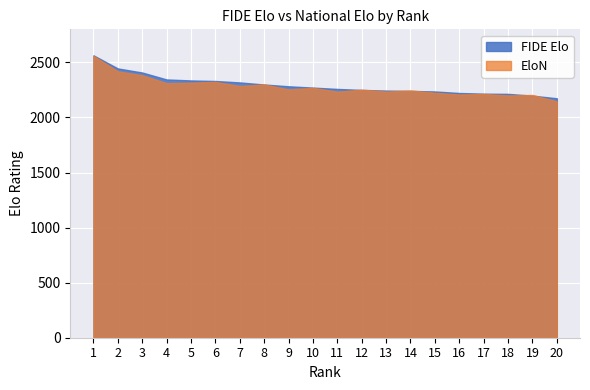

Is it true that FIDE Elo equals 923 at 17?

False